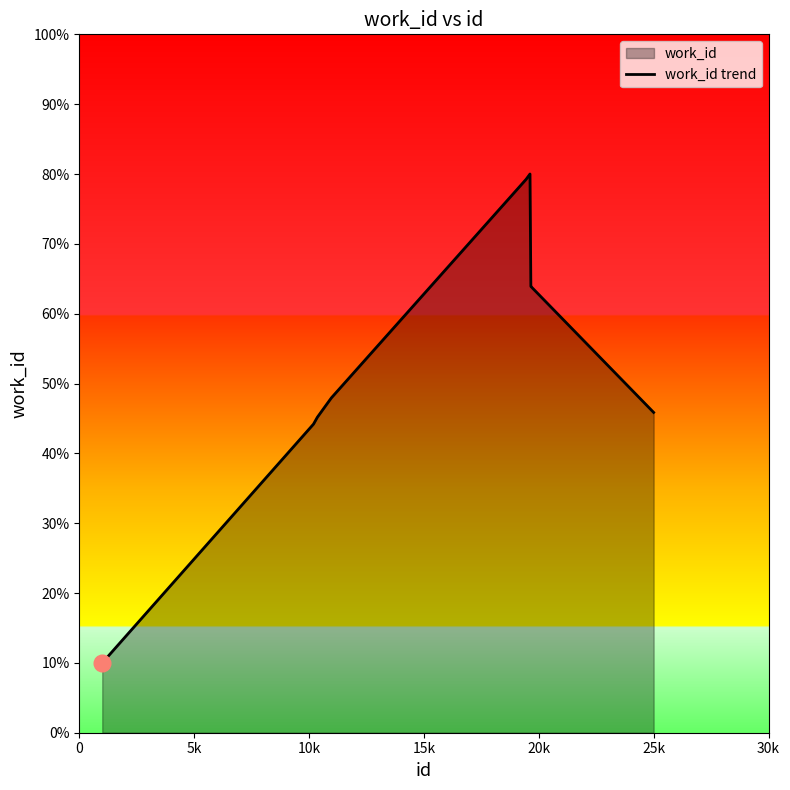

How many series are shown in this chart?

1